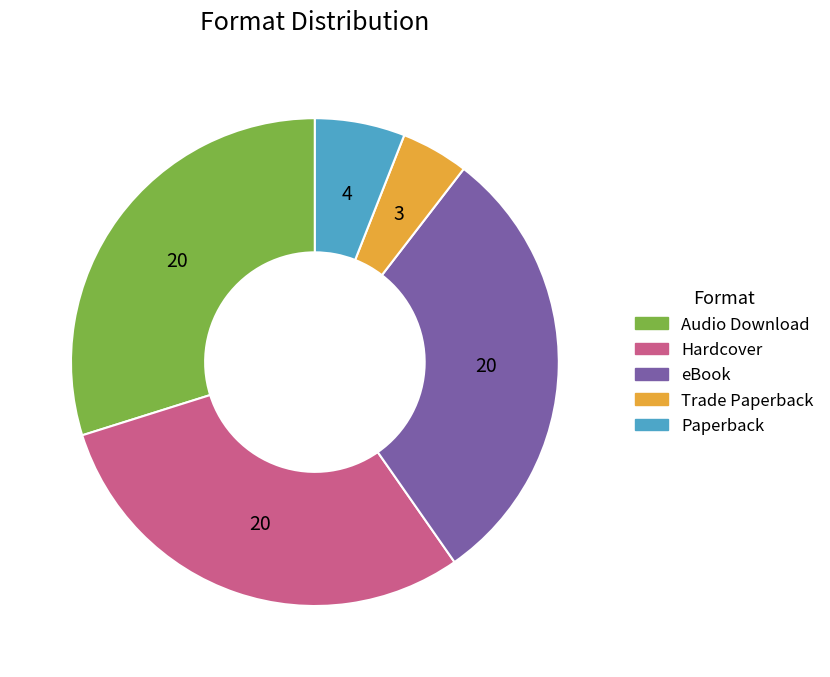

Do Paperback and Hardcover together represent more than half of the pie?

No